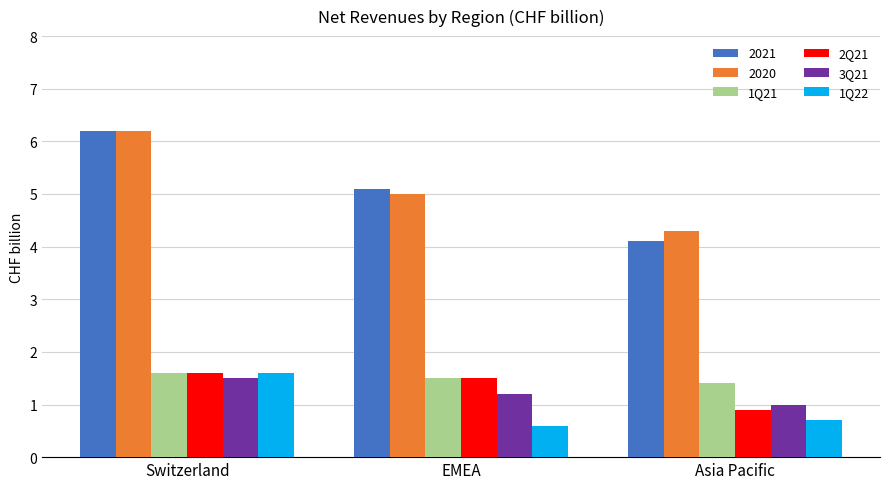

Read the 1Q22 value at Switzerland.

1.6